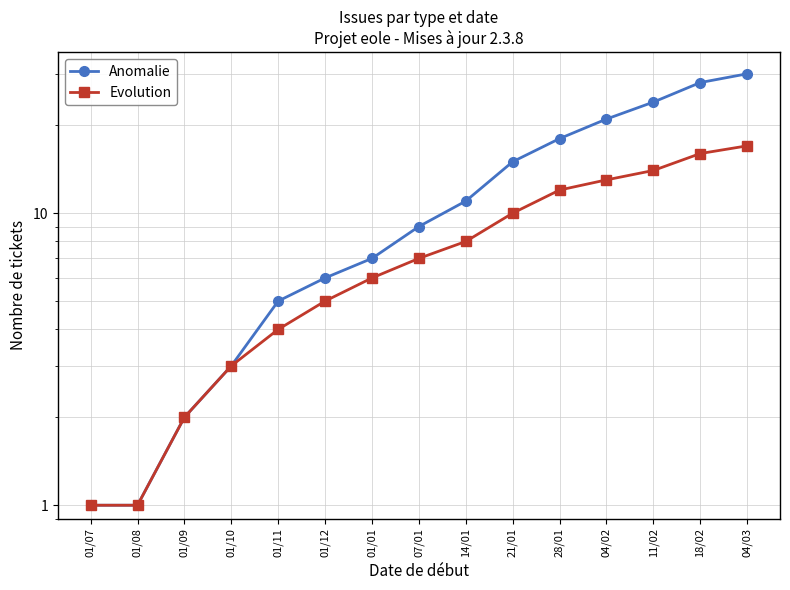

What is the label of the 5th point from the right?

28/01